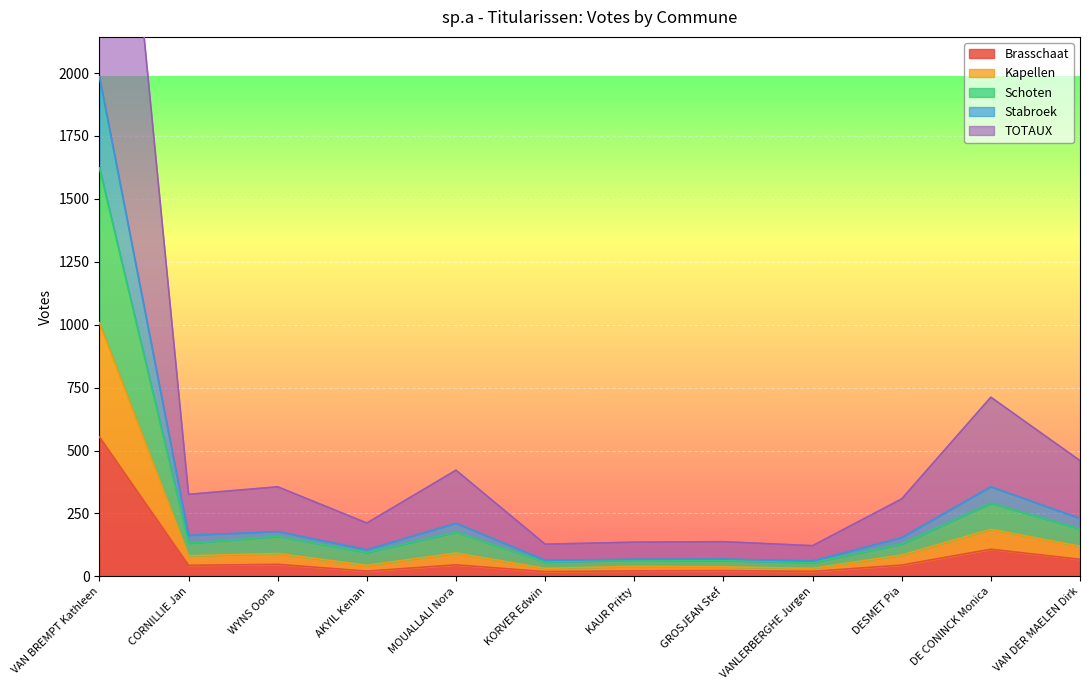

True or false: Schoten and Brasschaat cross at least once.

False